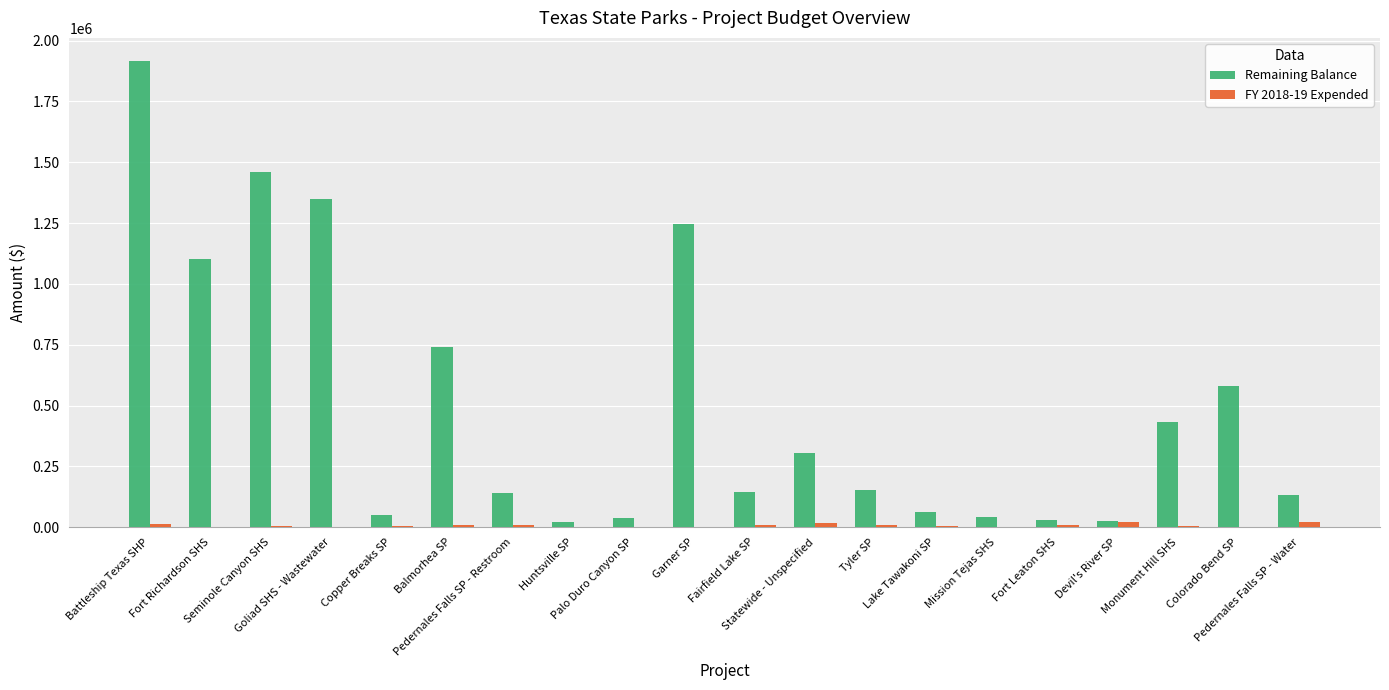

The FY 2018-19 Expended series shows 6118.4 at Lake Tawakoni SP. True or false?

True